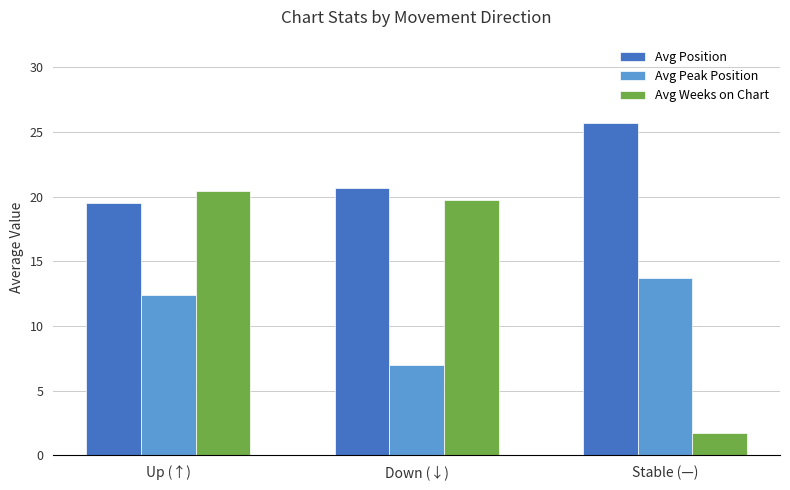

What is the difference between the maximum and second lowest values in the Avg Peak Position series?

1.3